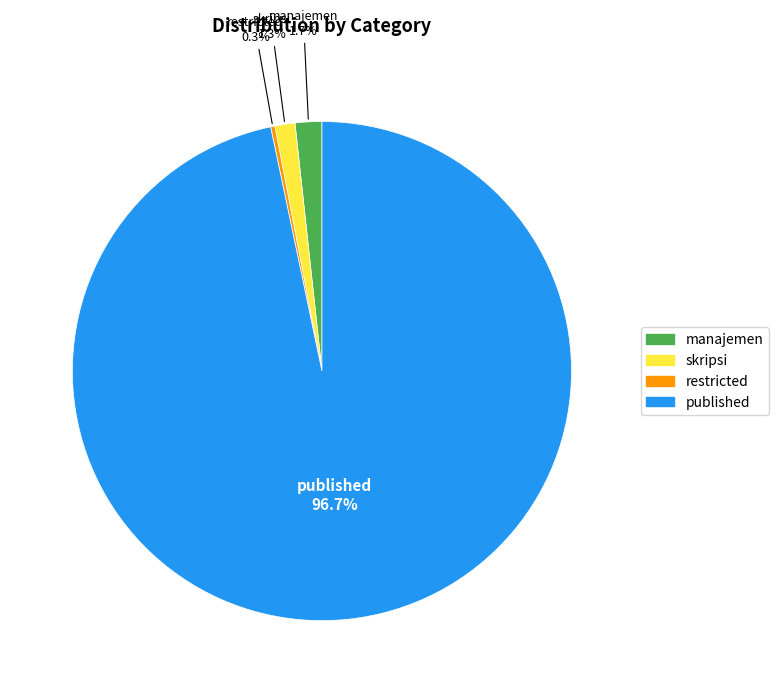

Is there any slice that represents more than half of the pie?

Yes